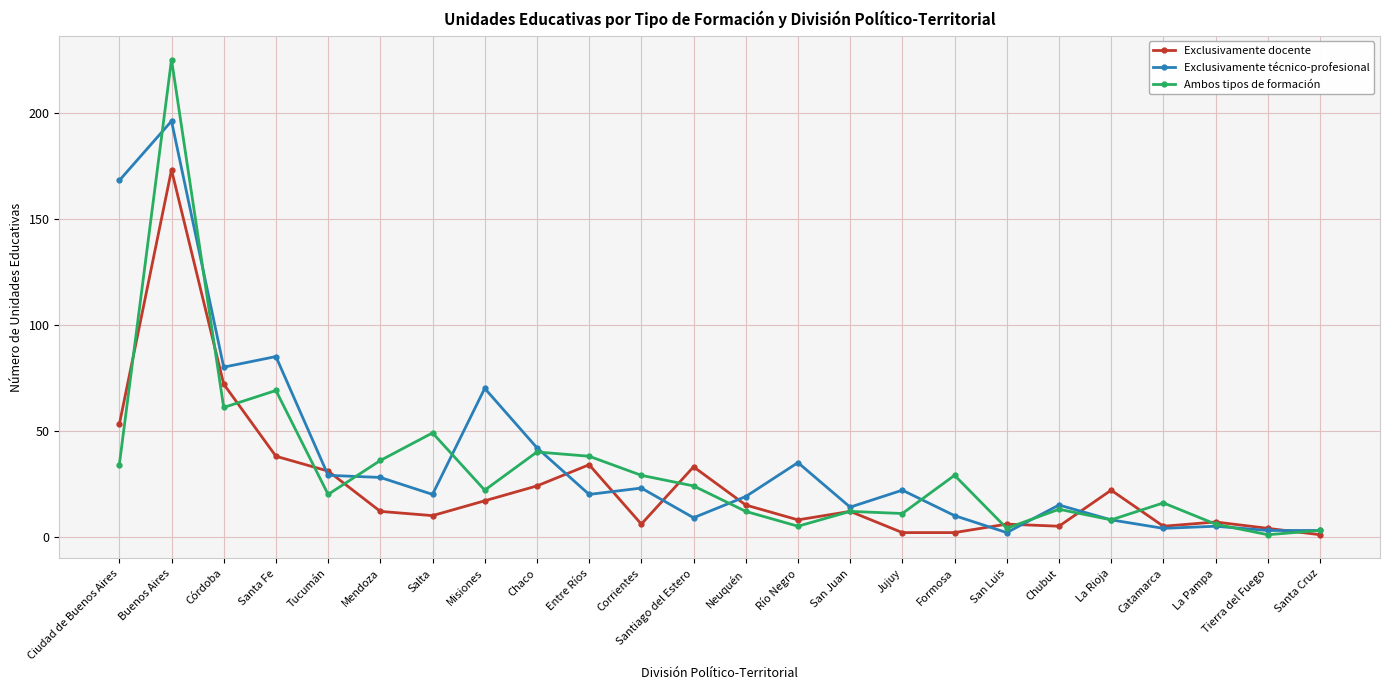

Where is the first local maximum for Exclusivamente técnico-profesional?

Buenos Aires